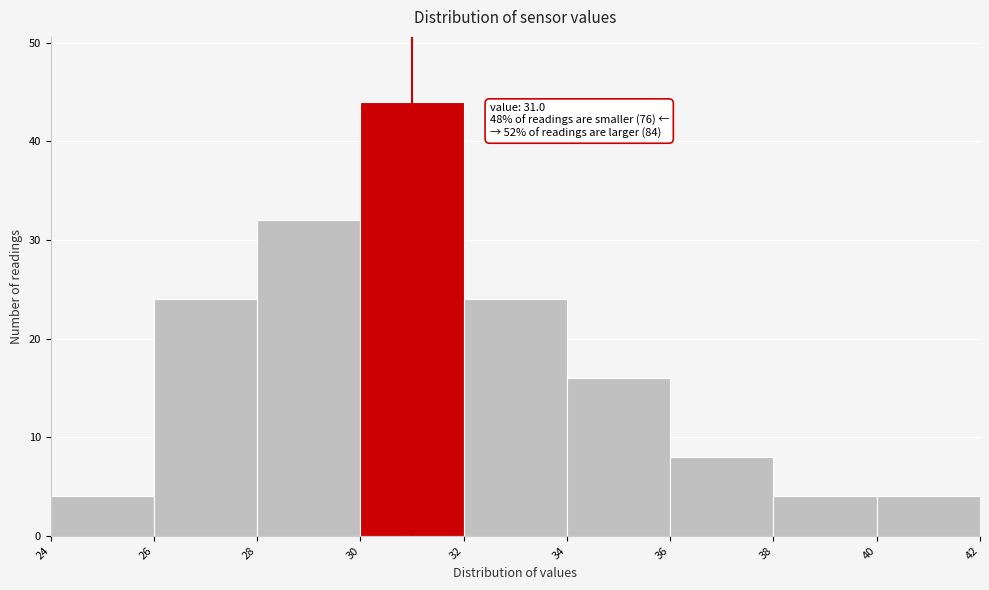

Which range on the x-axis has the tallest bar?

30 to 32